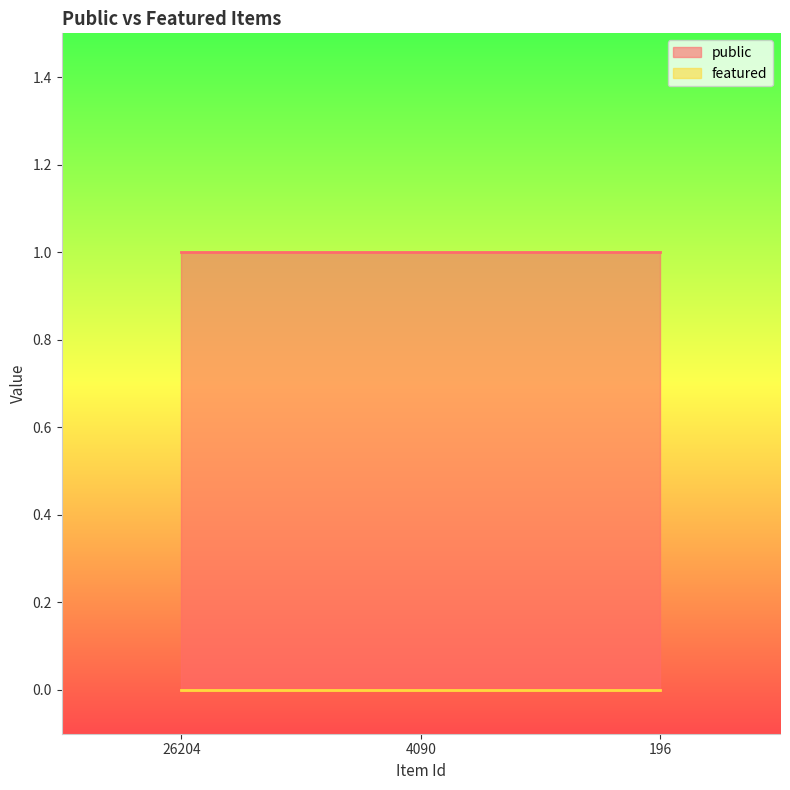

Does the chart have visible grid lines?

No